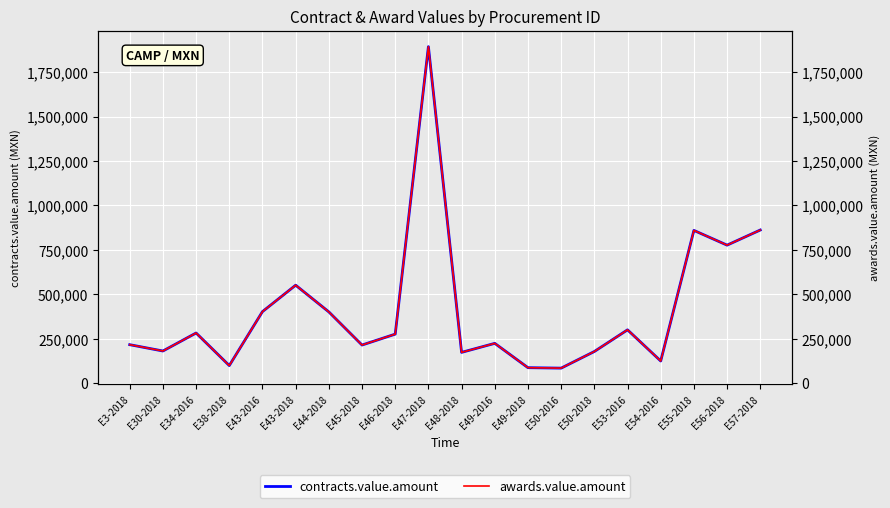

True or false: awards.value.amount and contracts.value.amount cross at least once.

False